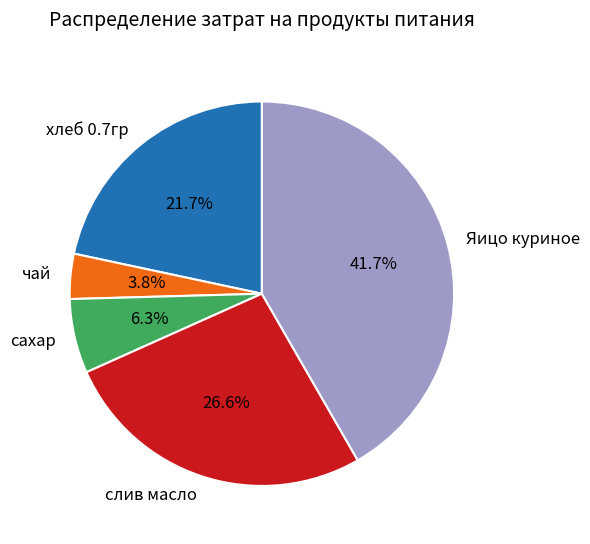

Rank the categories by value from highest to lowest.

Яицо куриное, слив масло, хлеб 0.7гр, сахар, чай